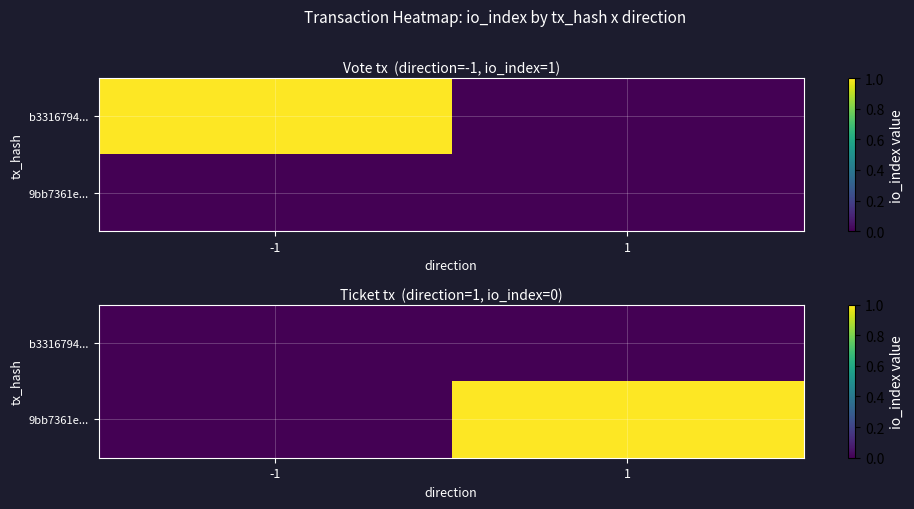

Which series has the largest total across all categories?

9bb7361e...